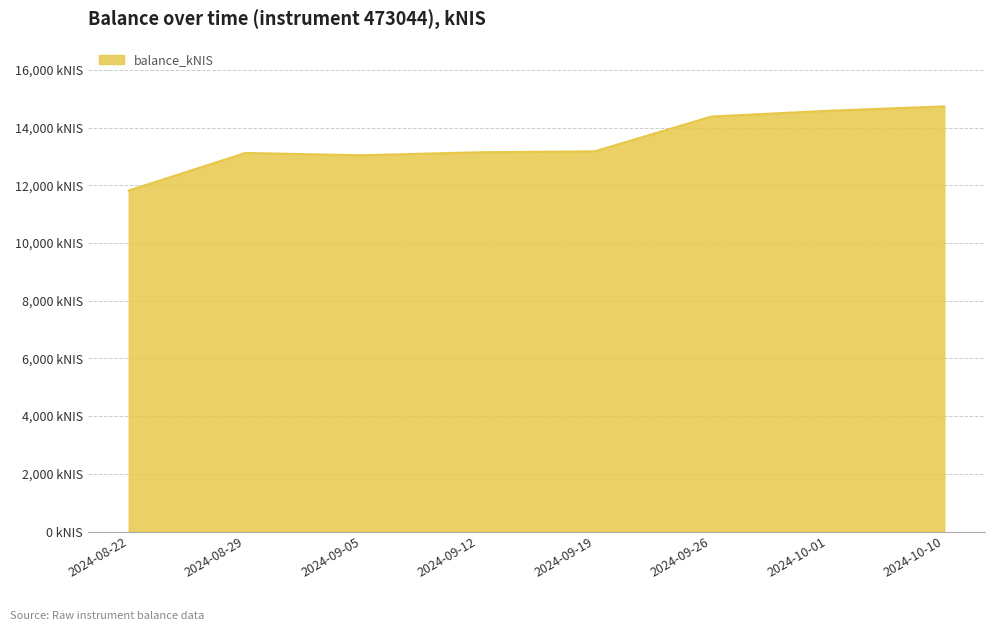

Reading left to right, list all the values displayed in this chart.

11818.6	13119.8	13040.8	13143.6	13176.8	14382.4	14582.5	14734.7